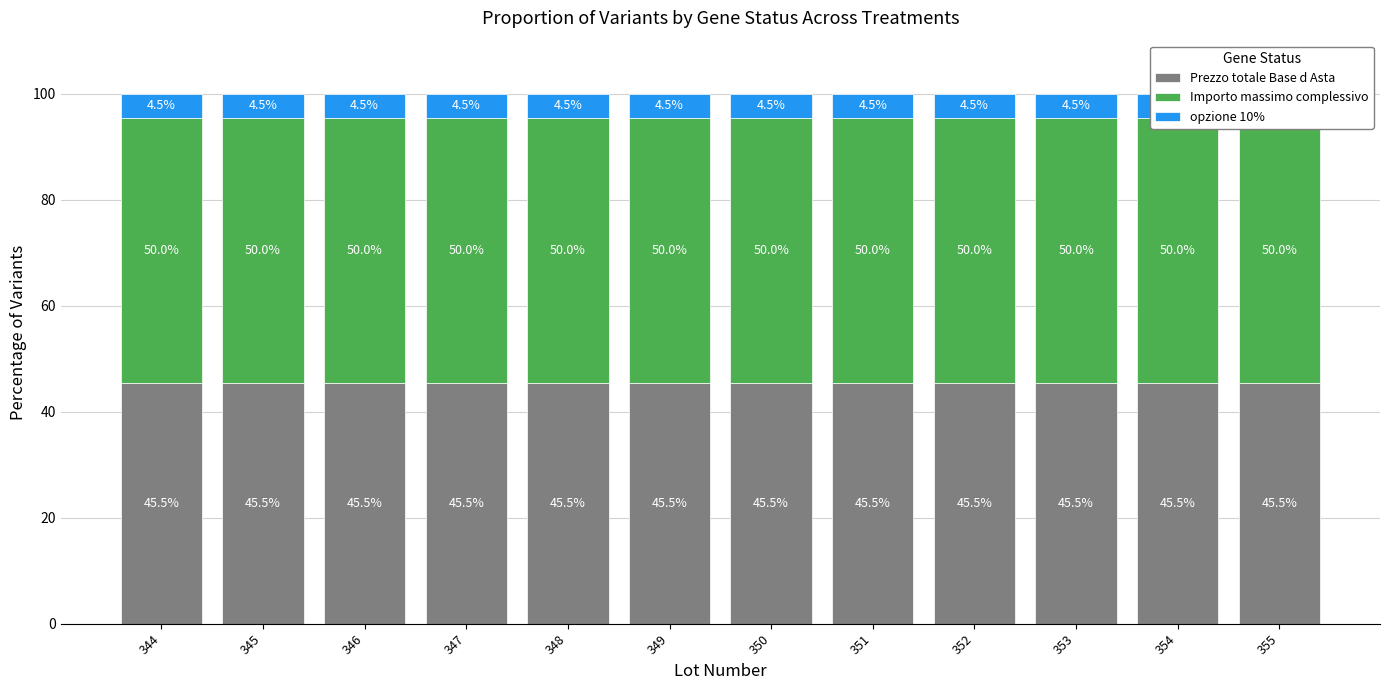

What is the value of the Importo massimo complessivo bar at the 12th from the left?

50.0